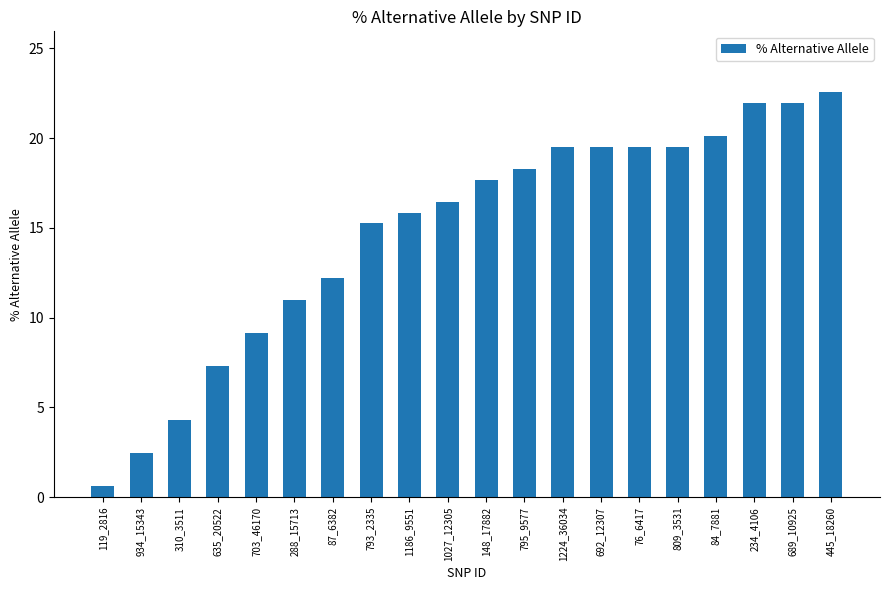

What is the label of the 17th bar from the left?

84_7881